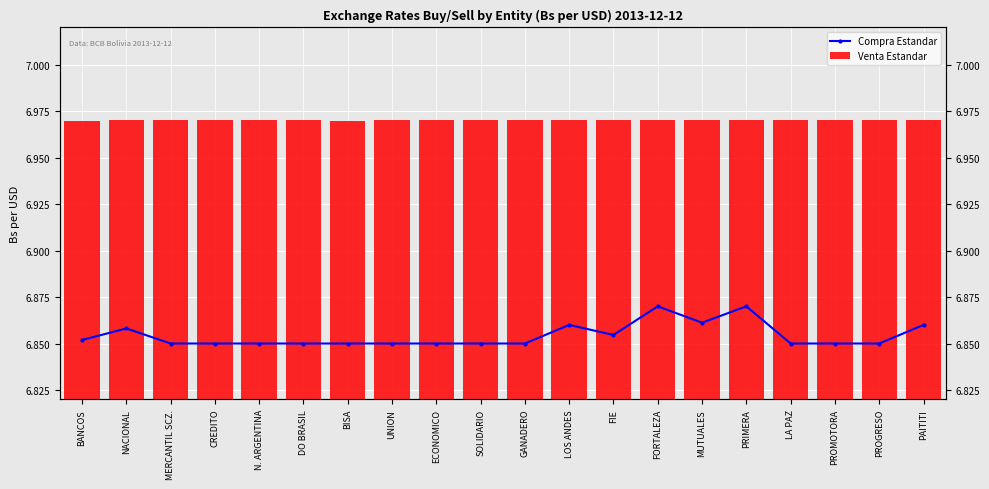

Count the Compra Estandar values in the range 6 to 7.

20